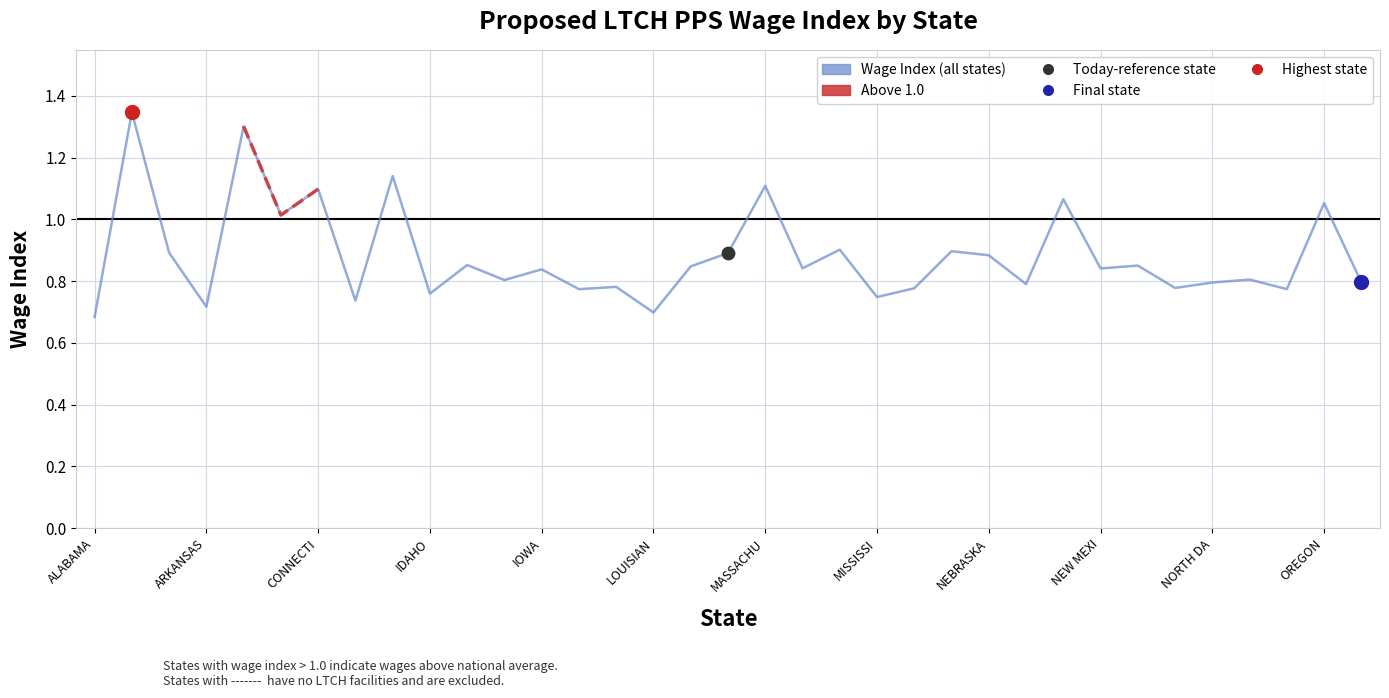

Between 17 and MISSISSI, which is larger?

17